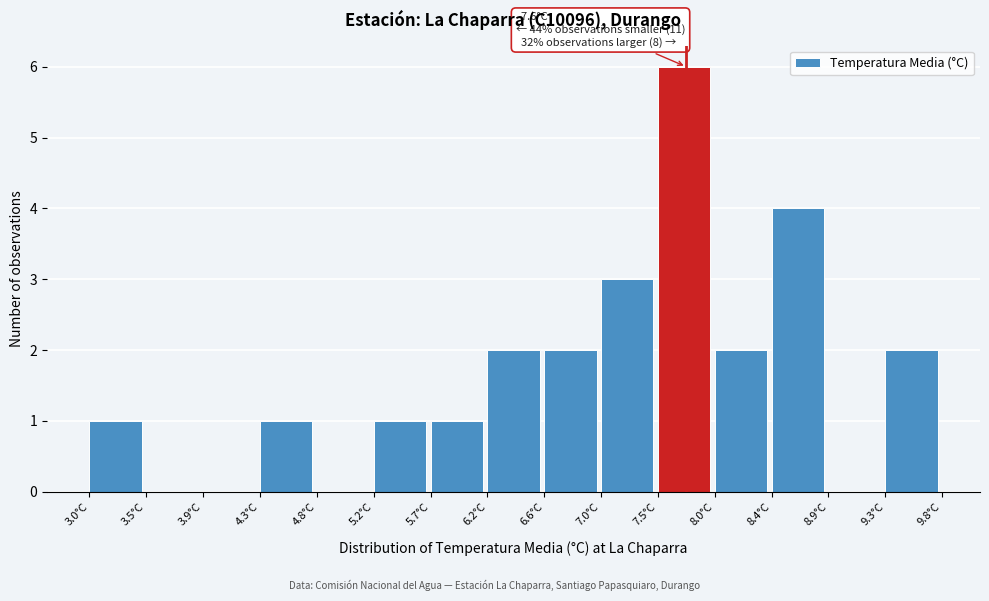

Over which range of the x-axis is the bar tallest?

7.50 to 7.95